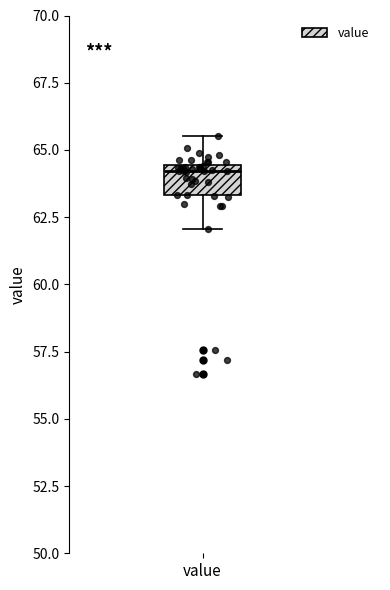

Where does the lower whisker of the box for value end on the y-axis? The values are not printed on the chart, so give them approximately, as read against the axis.

62.0